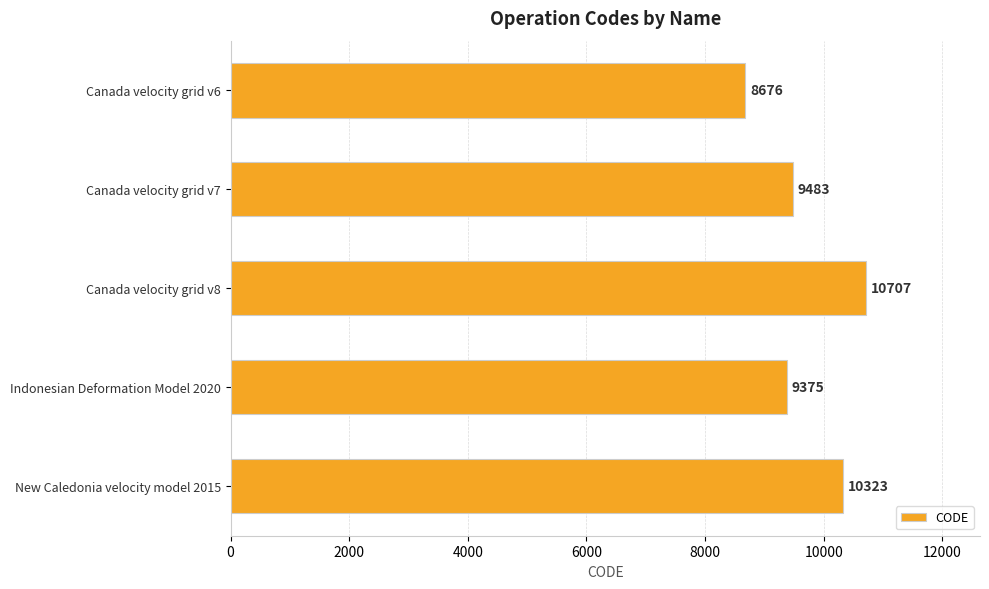

What is the ratio of the value at New Caledonia velocity model 2015 to the value at Canada velocity grid v8?

1.0